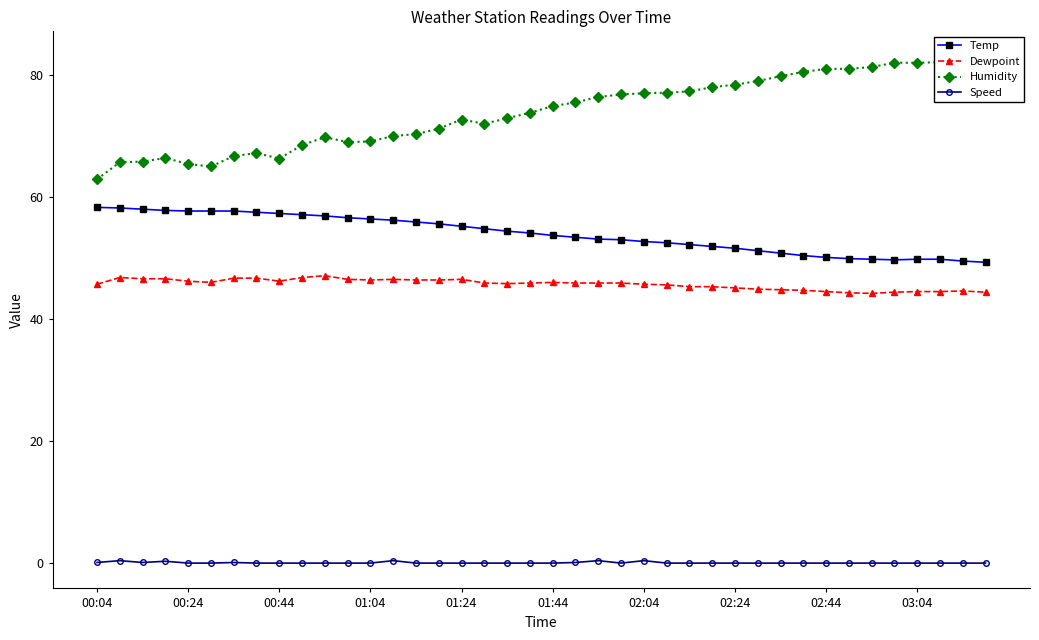

What are all the series names shown in the legend?

Temp, Dewpoint, Humidity, Speed